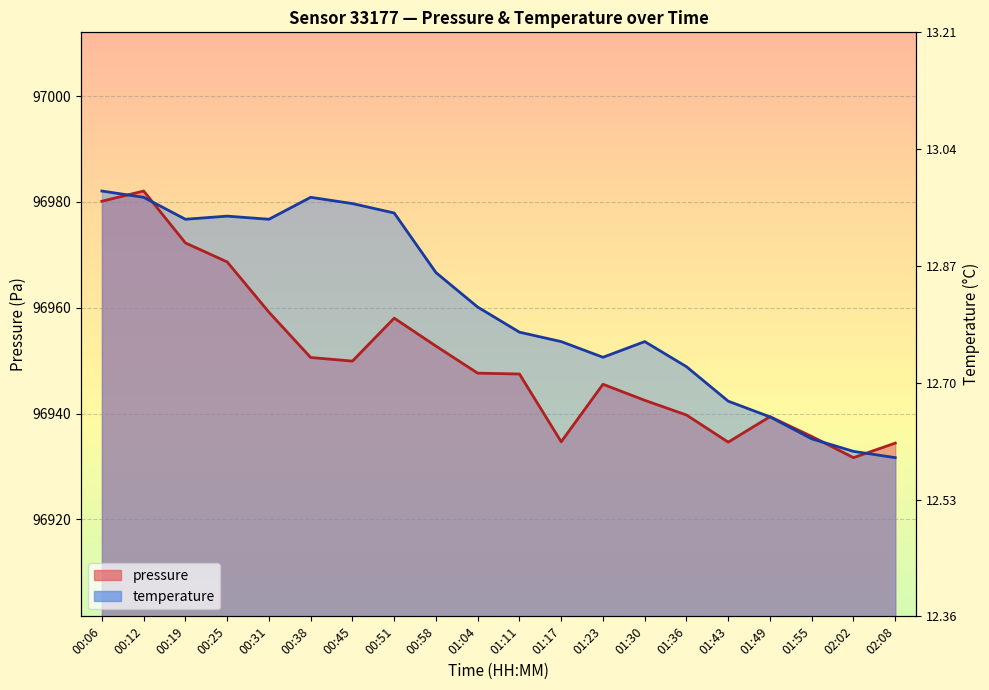

Where is the first local minimum for pressure?

00:45